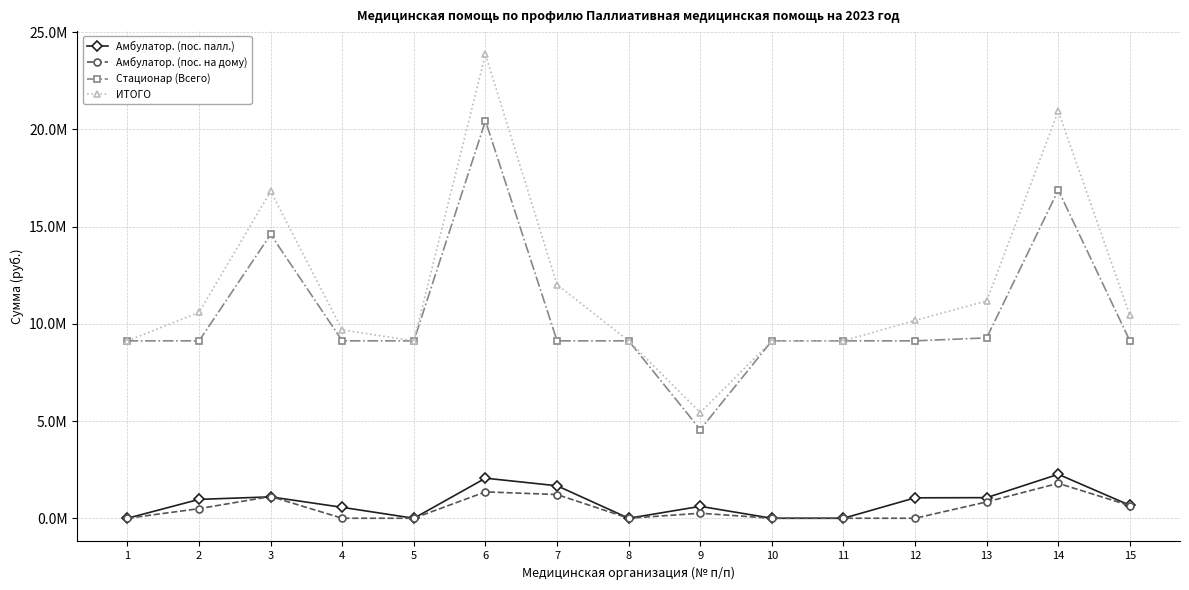

True or false: Стационар (Всего) and Амбулатор. (пос. палл.) intersect in this chart.

False